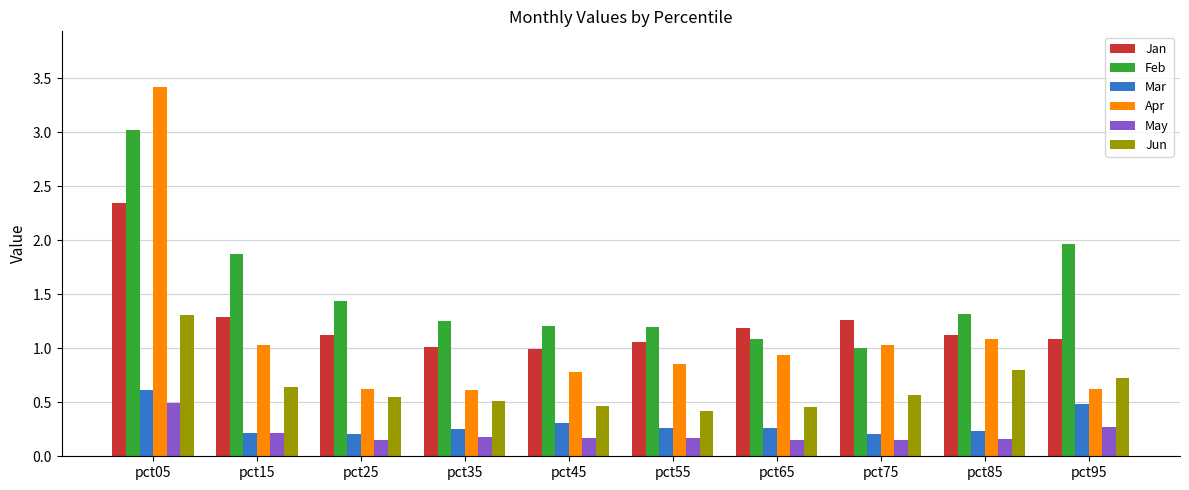

Which series has the largest total across all categories?

Feb